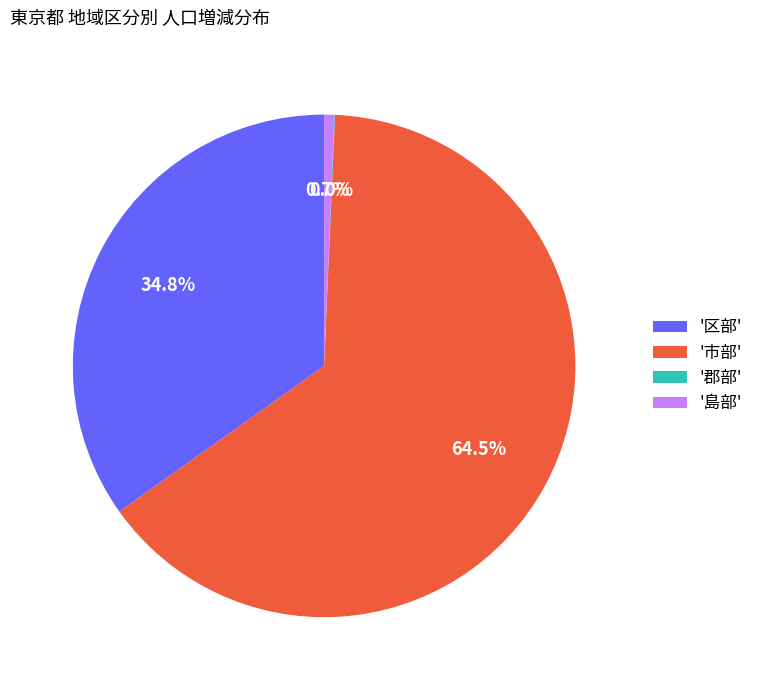

Which has a higher value, '区部' or '島部'?

'区部'